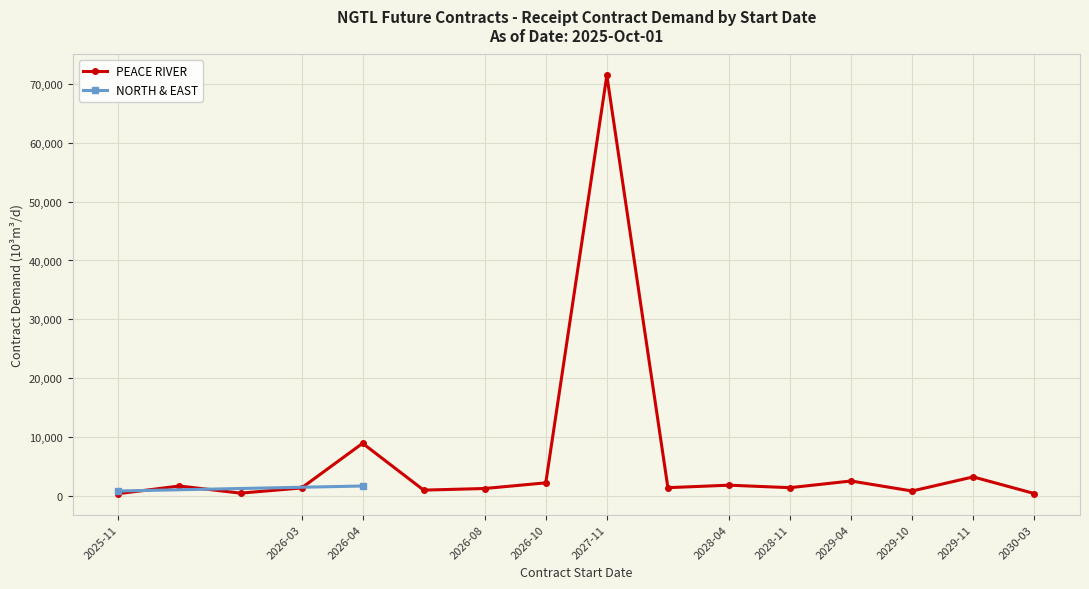

True or false: PEACE RIVER has more than 0 points higher than both neighbors.

True